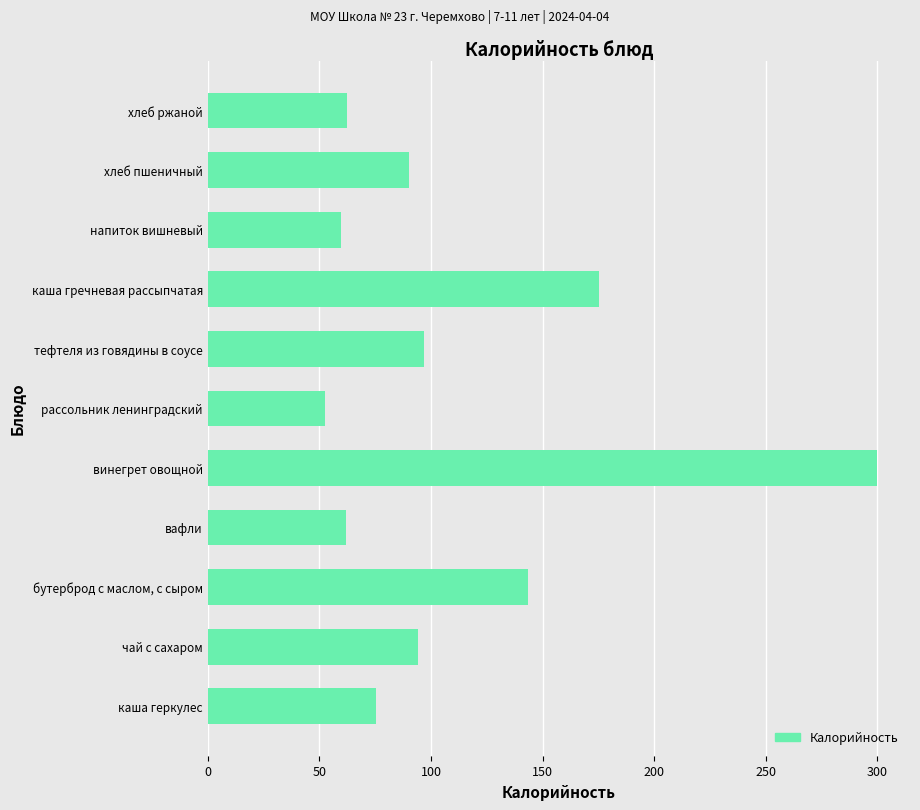

How many data points are less than 90?

5